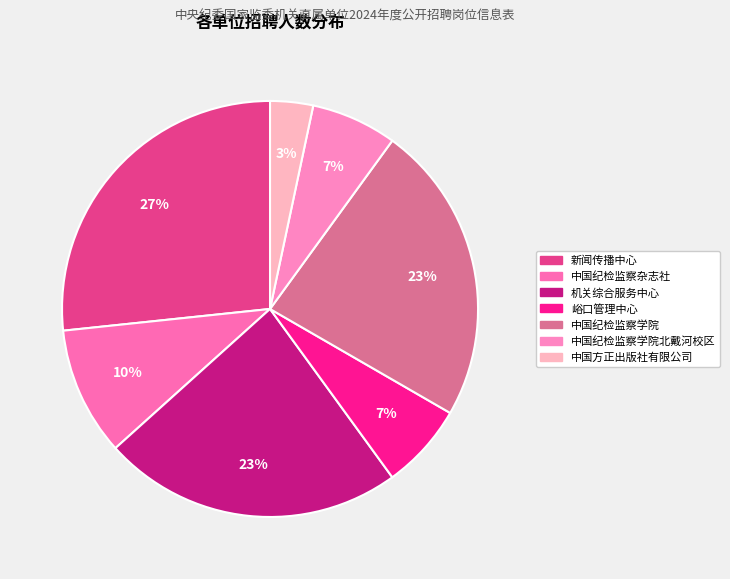

How many segments does this pie chart have?

7